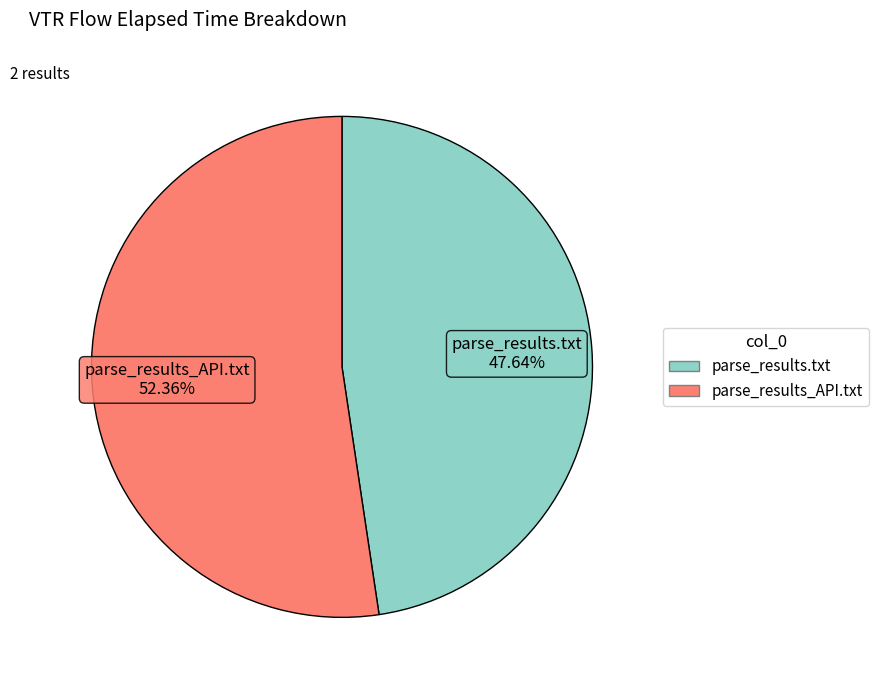

How many slices are in this pie chart?

2